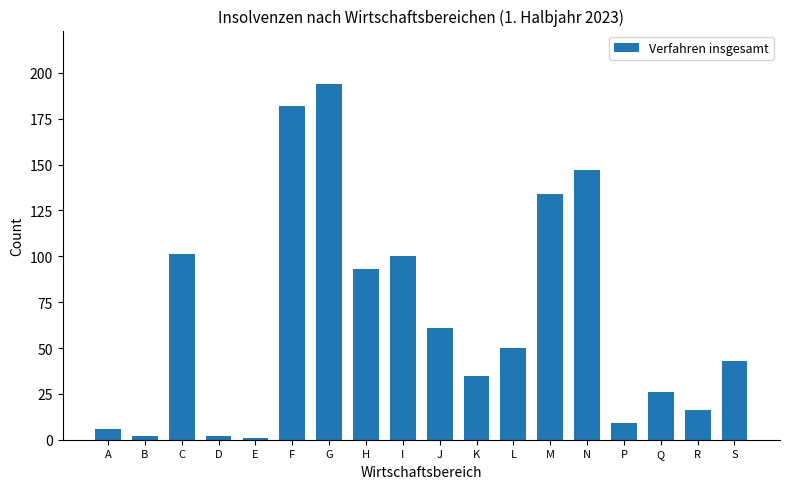

What is the change in value from N to P?

-138